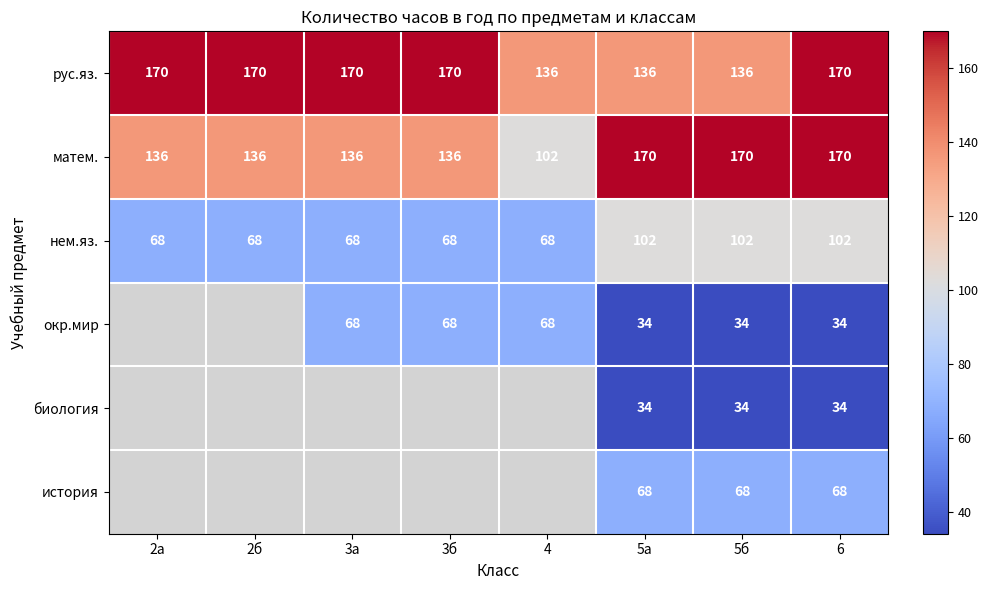

Read the нем.яз. value at 3б, to the nearest 10.

70